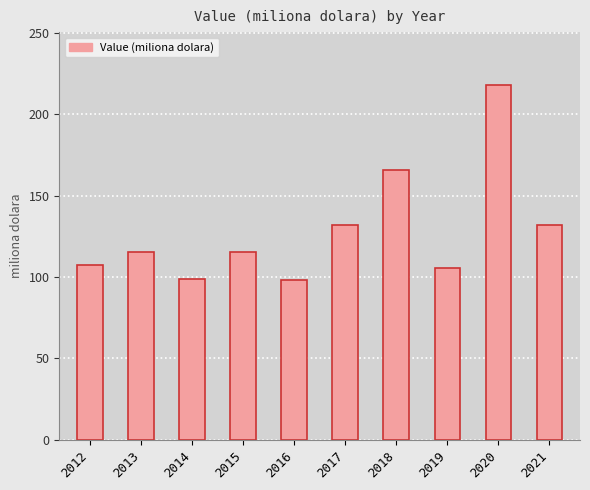

Are the bars horizontal?

No